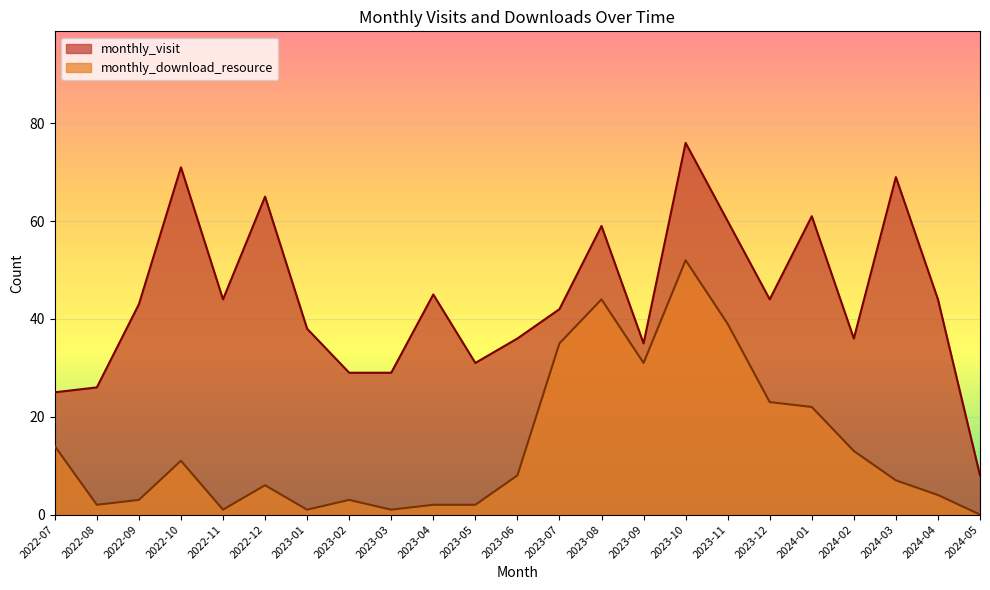

What is the difference between the maximum and minimum values in the monthly_visit series?

68